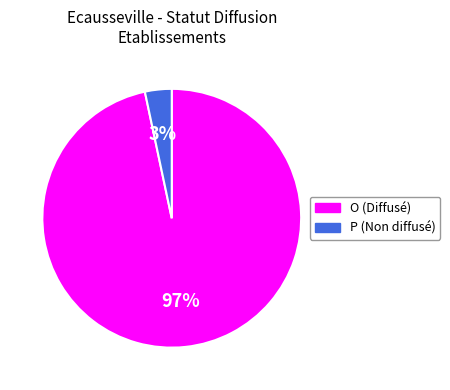

Does P represent more than half of the total?

No